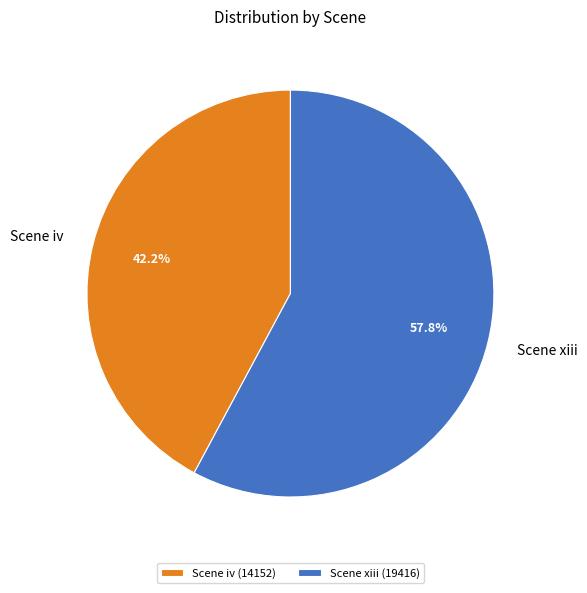

True or false: Scene iv accounts for 42% of the total.

True